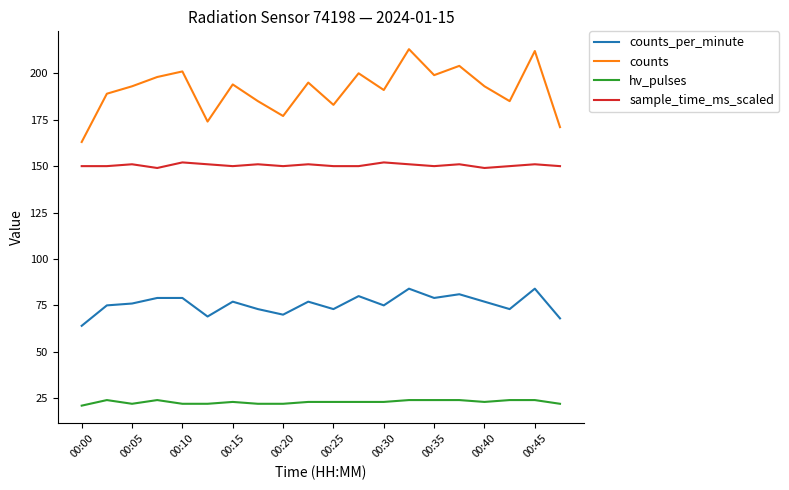

Which series has the largest range (max minus min)?

counts